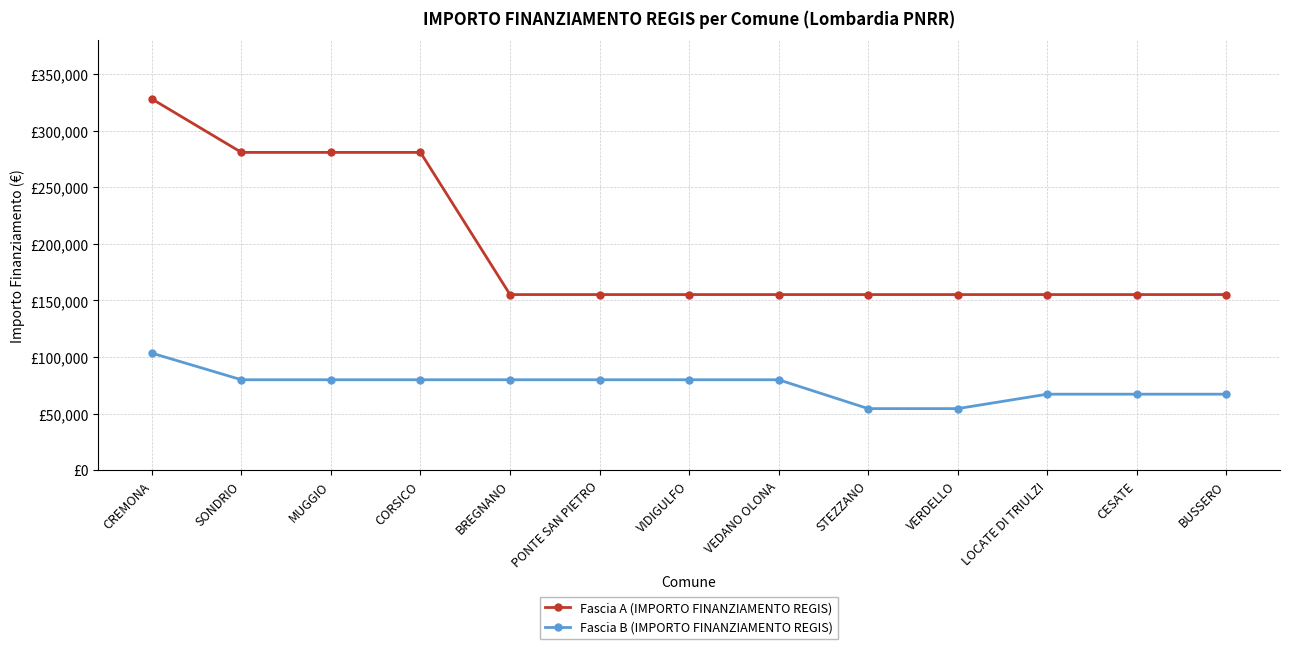

What are all the series names shown in the legend?

Fascia A (IMPORTO FINANZIAMENTO REGIS), Fascia B (IMPORTO FINANZIAMENTO REGIS)